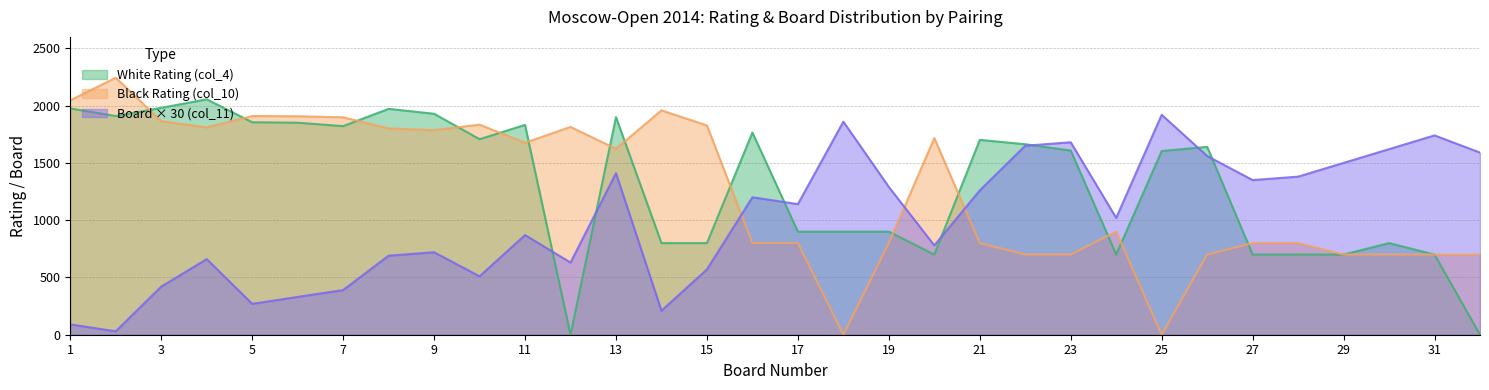

How many values in the White Rating (col_4) series exceed 1640?

15